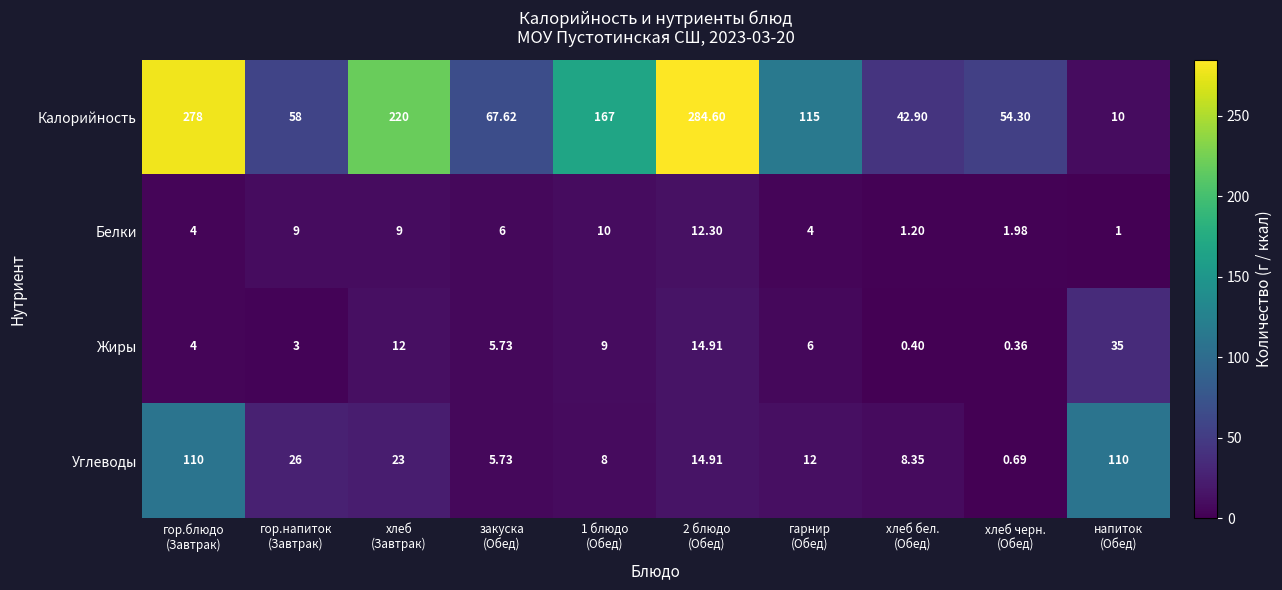

Count the number of data series in this chart.

4